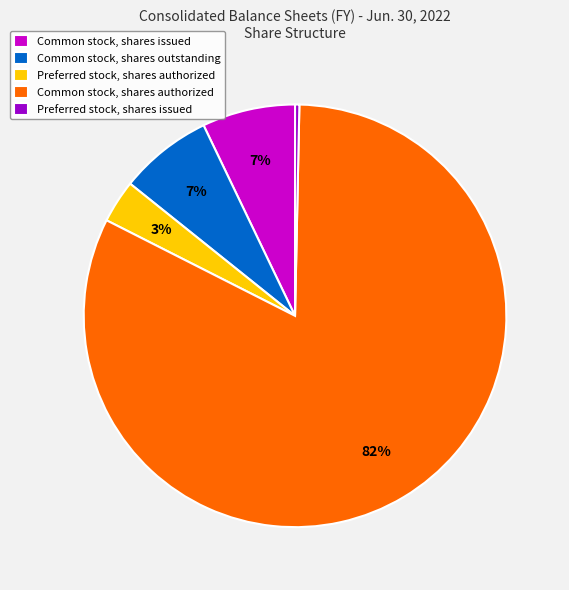

How many slices are in this pie chart?

5